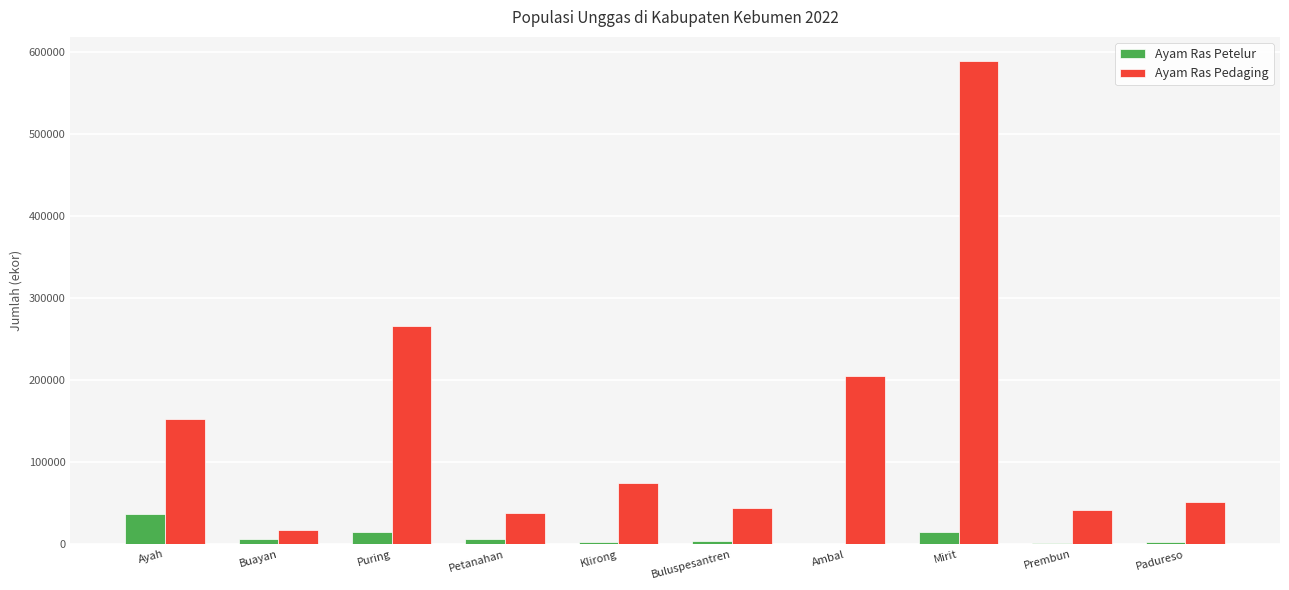

Which series has the largest total across all categories?

Ayam Ras Pedaging